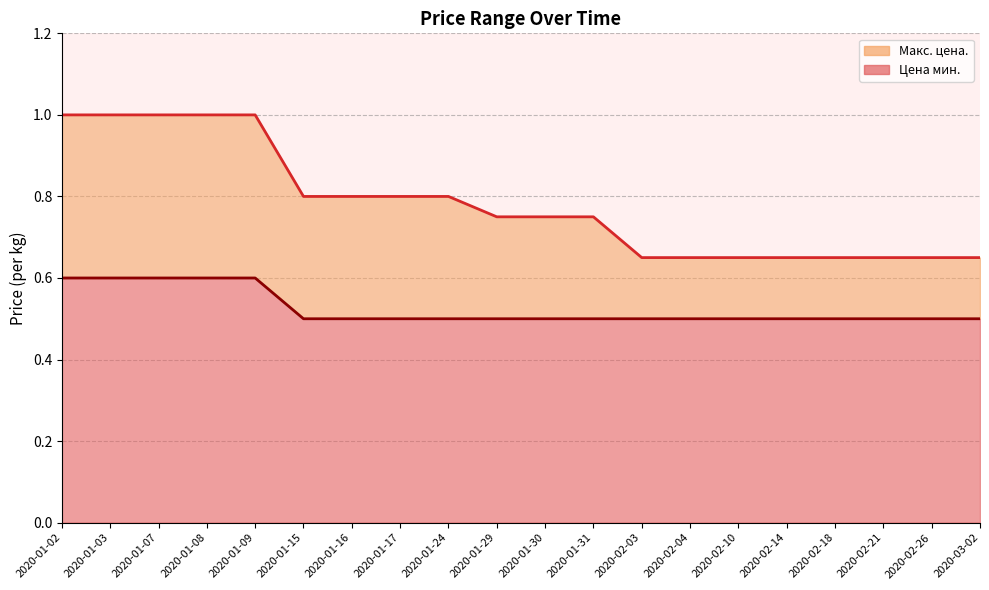

What is the maximum value shown in the chart?

1.0